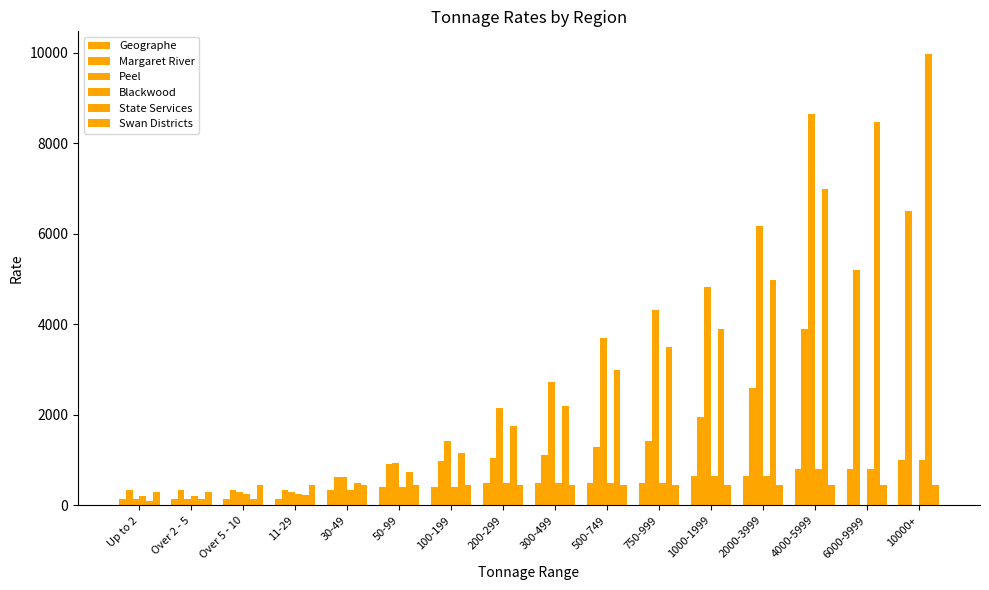

Where is Blackwood nearest to the value 600?

1000-1999